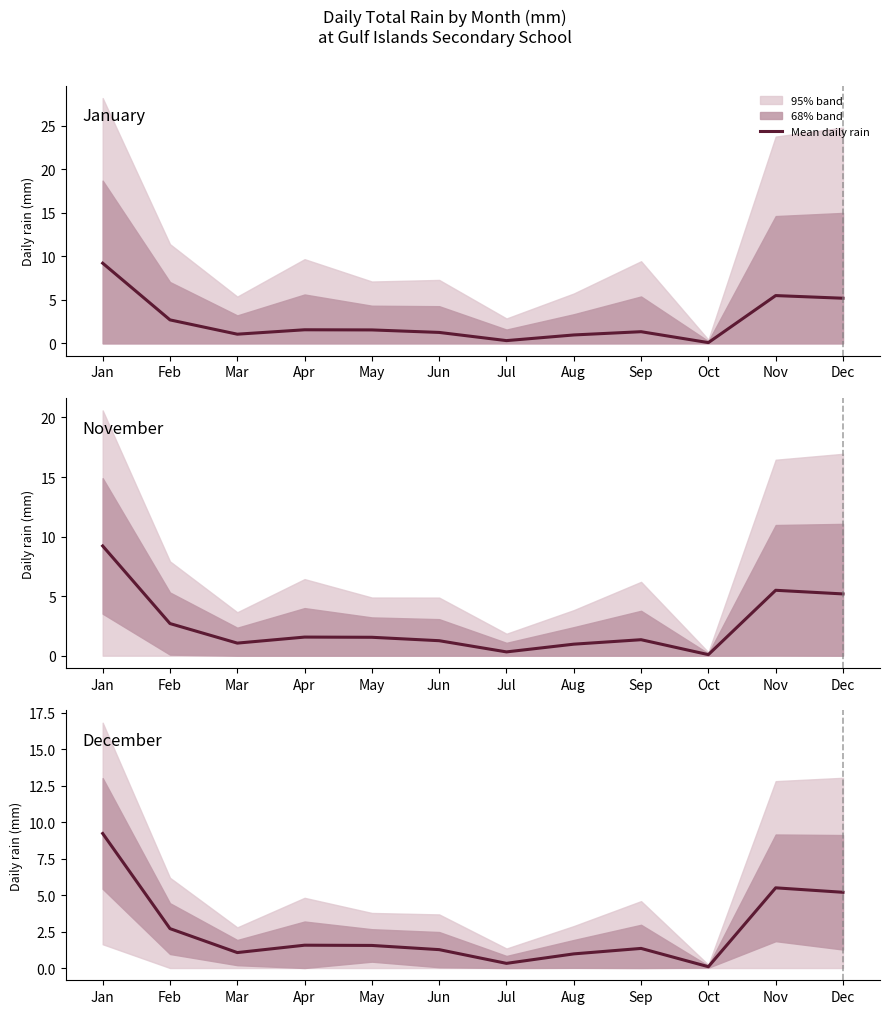

What is the value of the 11th point from the left?

5.5